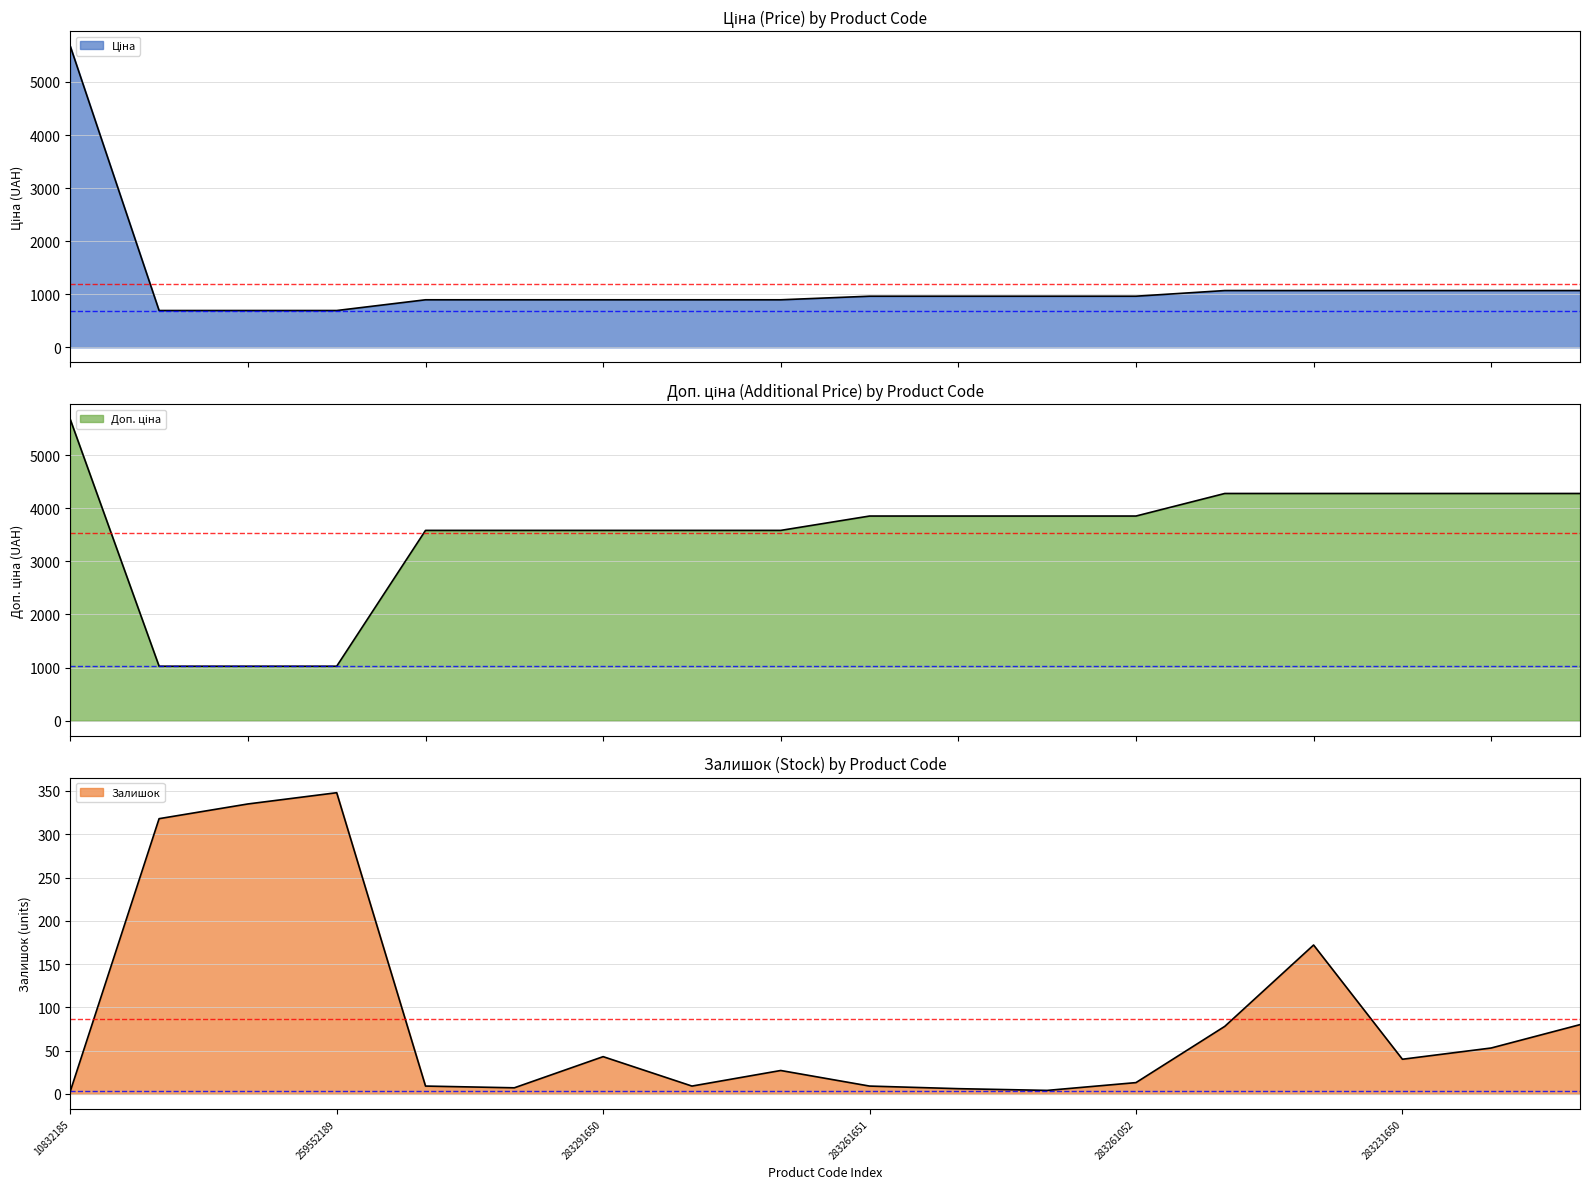

True or false: Доп. ціна and Ціна intersect in this chart.

False